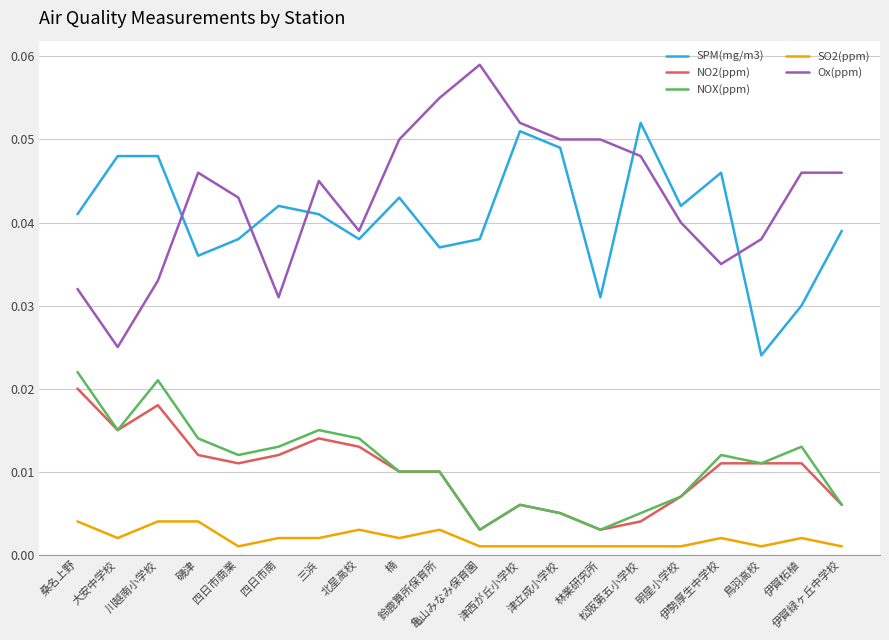

True or false: SO2(ppm) and SPM(mg/m3) cross at least once.

False